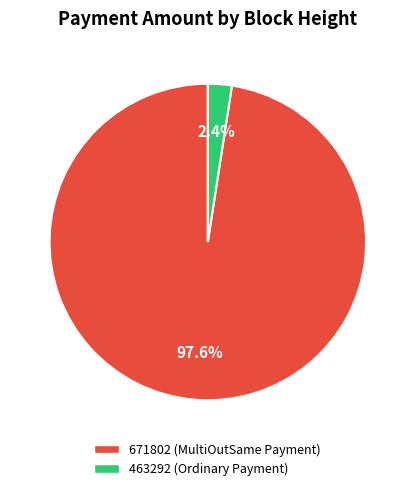

Which category accounts for the majority?

671802